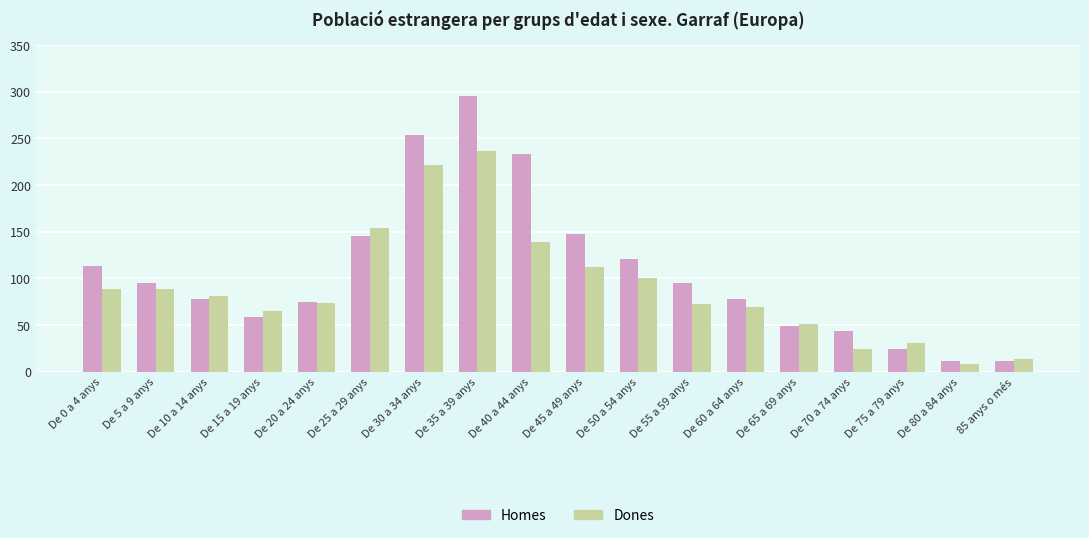

Read the Homes value at De 5 a 9 anys, to the nearest 50.

100